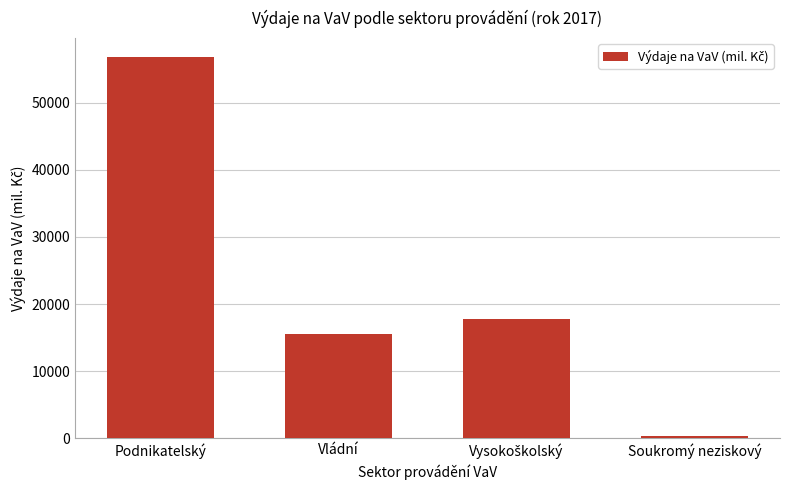

Read the value at Vládní.

15582.3